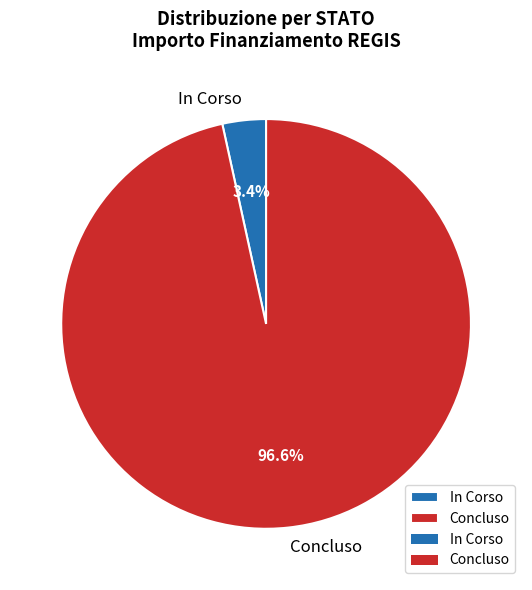

How many segments does this pie chart have?

2